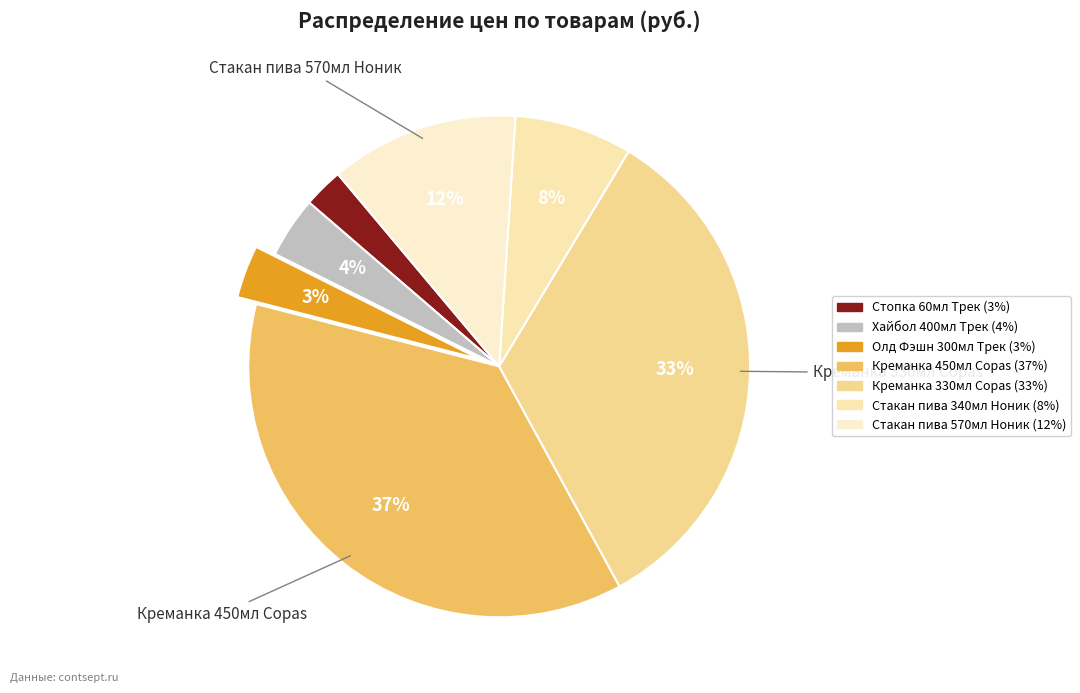

What is the change in value from Хайбол 400мл Трек to Олд Фэшн 300мл Трек?

-10